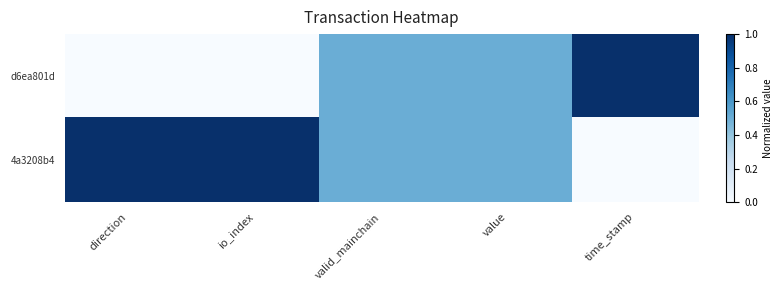

Which series has the largest total across all categories?

4a3208b4